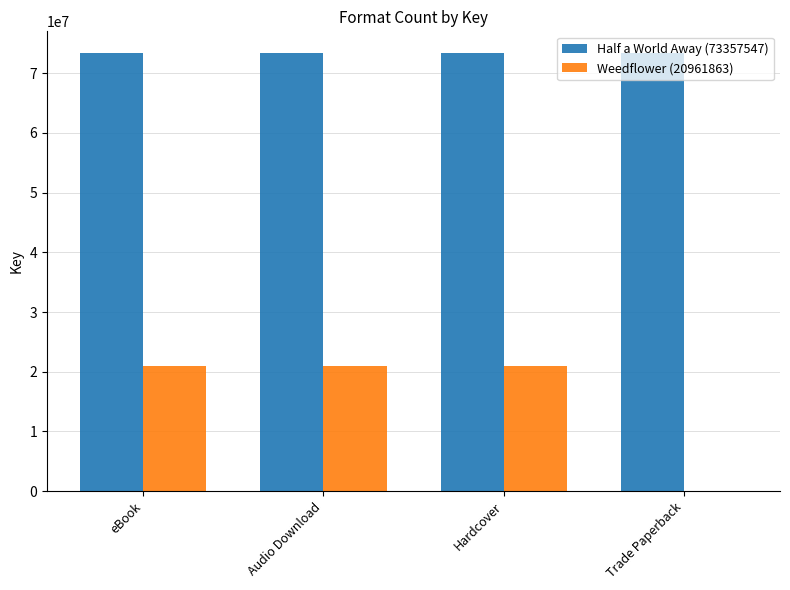

Which series has the largest total across all categories?

Half a World Away (73357547)